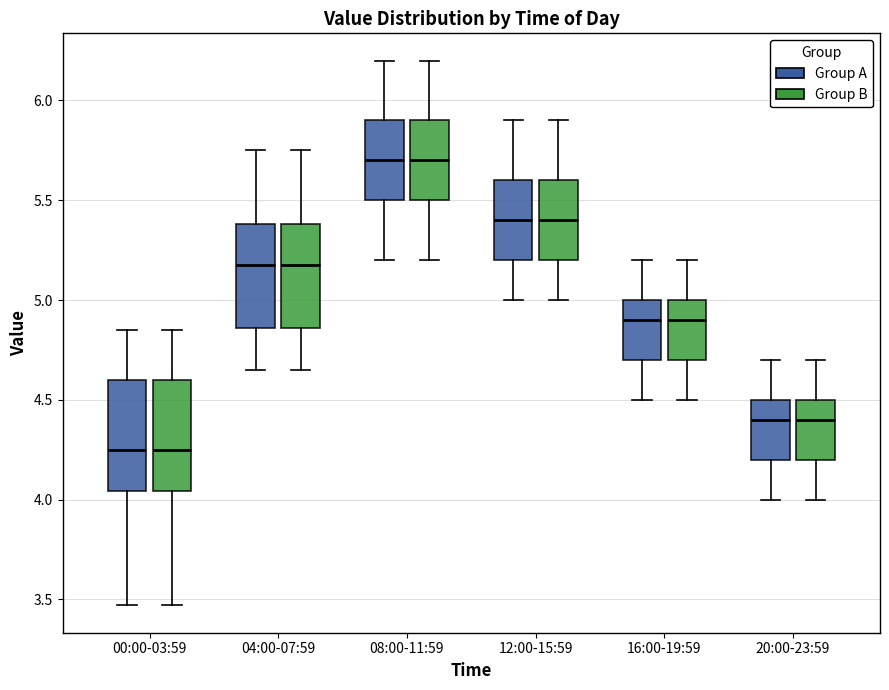

Reading left to right, transcribe this box plot: for each box, give where its median line is, the range the box spans, and where its two whiskers end, as read against the y-axis. The values are not printed on the chart, so give them approximately, as read against the axis.

00:00-03:59 (Group A): median 4.25, box 4.05 to 4.60, whiskers 3.45 to 4.85
00:00-03:59 (Group B): median 4.25, box 4.05 to 4.60, whiskers 3.45 to 4.85
04:00-07:59 (Group A): median 5.20, box 4.85 to 5.40, whiskers 4.65 to 5.75
04:00-07:59 (Group B): median 5.20, box 4.85 to 5.40, whiskers 4.65 to 5.75
08:00-11:59 (Group A): median 5.70, box 5.50 to 5.90, whiskers 5.20 to 6.20
08:00-11:59 (Group B): median 5.70, box 5.50 to 5.90, whiskers 5.20 to 6.20
12:00-15:59 (Group A): median 5.40, box 5.20 to 5.60, whiskers 5.00 to 5.90
12:00-15:59 (Group B): median 5.40, box 5.20 to 5.60, whiskers 5.00 to 5.90
16:00-19:59 (Group A): median 4.90, box 4.70 to 5.00, whiskers 4.50 to 5.20
16:00-19:59 (Group B): median 4.90, box 4.70 to 5.00, whiskers 4.50 to 5.20
20:00-23:59 (Group A): median 4.40, box 4.20 to 4.50, whiskers 4.00 to 4.70
20:00-23:59 (Group B): median 4.40, box 4.20 to 4.50, whiskers 4.00 to 4.70